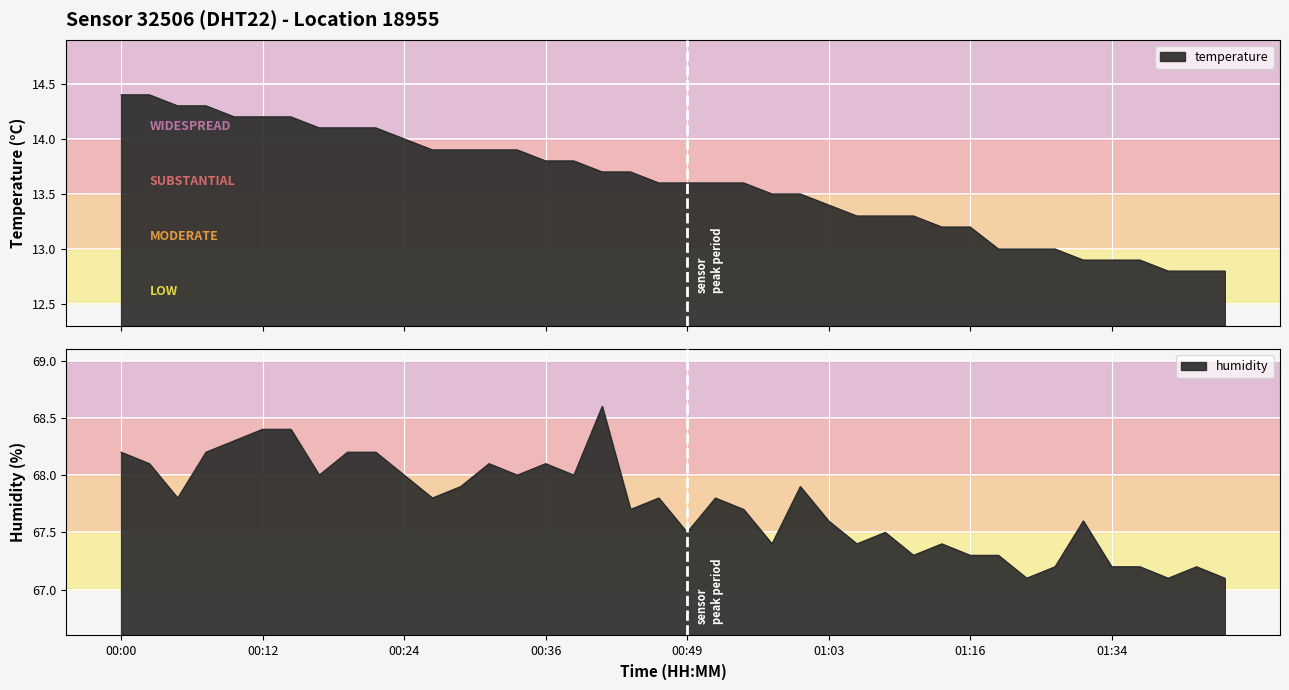

What is the label of the 14th point from the right?

01:06